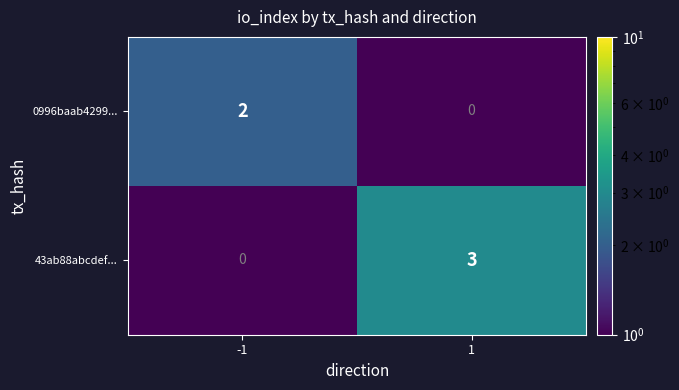

Reading right to left, transcribe all the data shown in this chart.

0996baab4299...: 1=0	-1=2
43ab88abcdef...: 1=3	-1=0